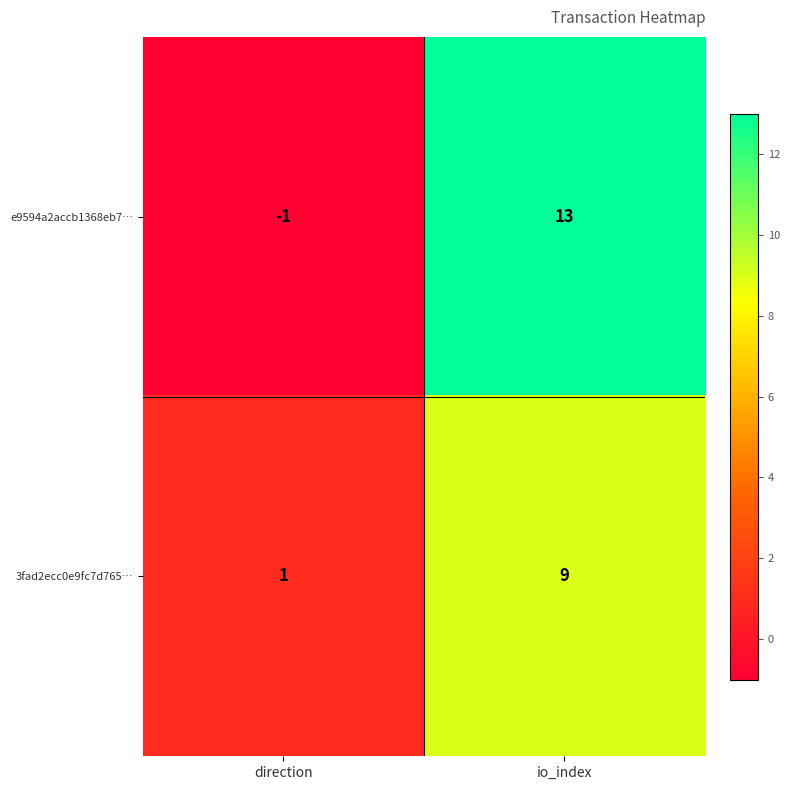

What is the spread (max minus min) of values at direction?

2